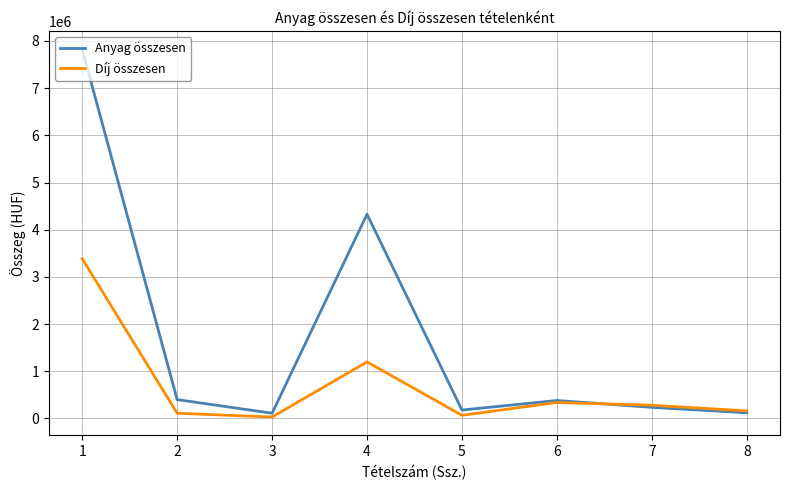

What is the sum of the Anyag összesen values at 1 and 3?

7931214